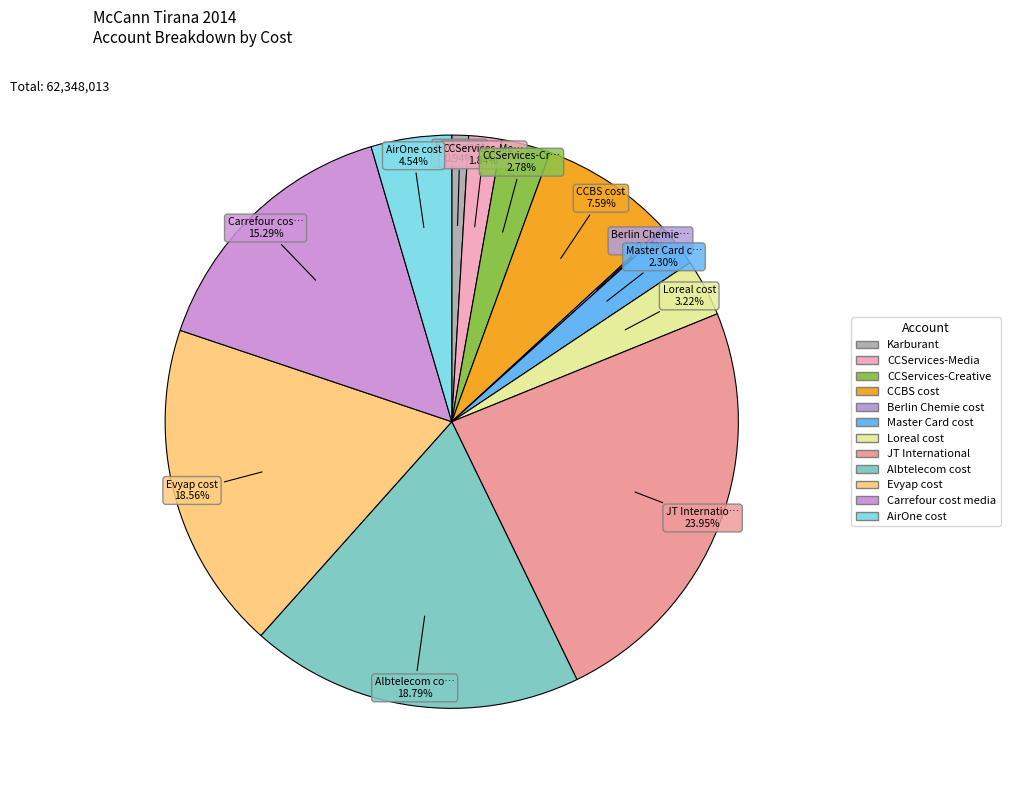

What is the largest slice in the pie chart?

JT International